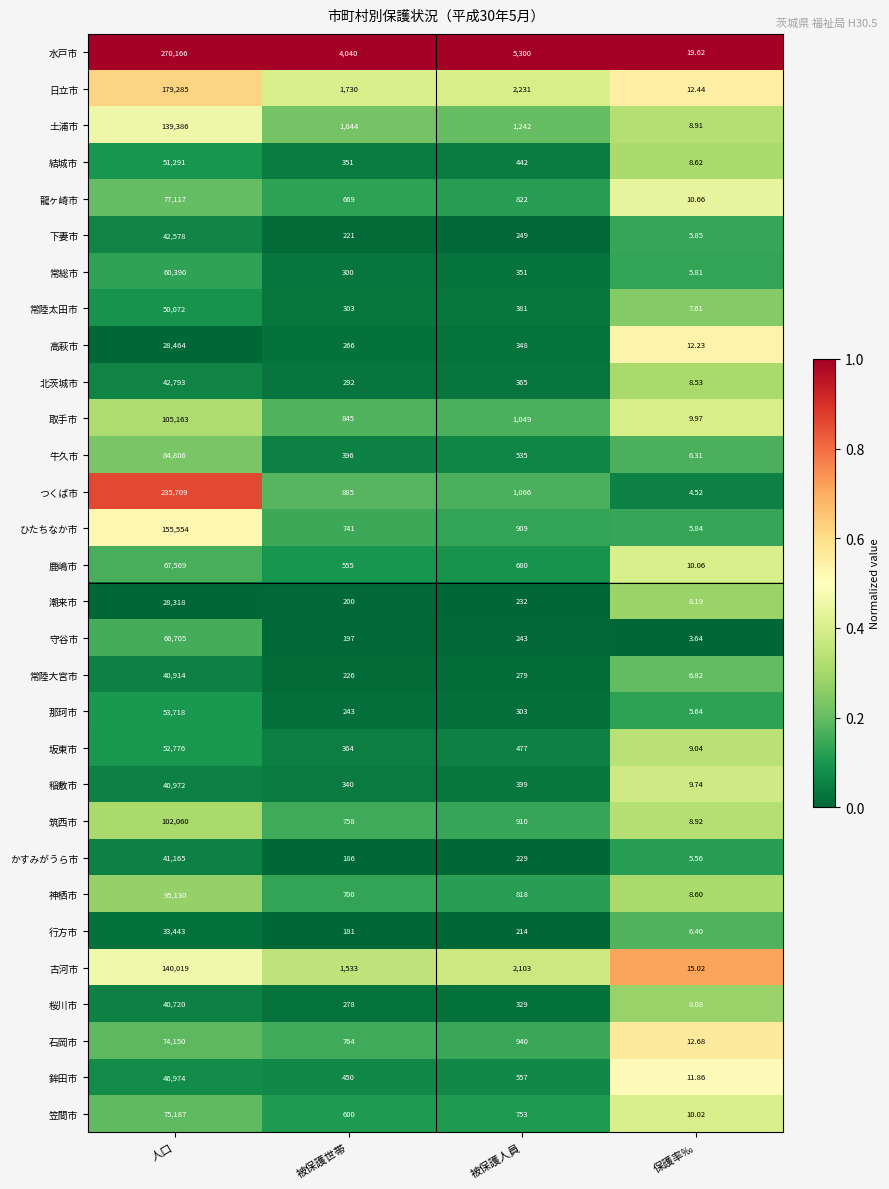

How many distinct data groups are displayed?

30